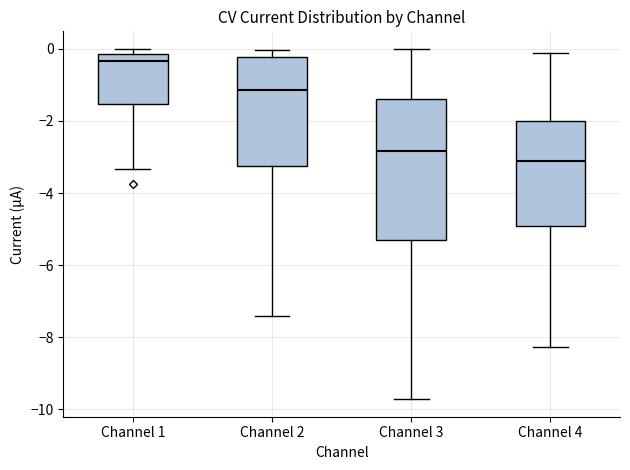

Reading left to right, read every box against the y-axis: the position of its median line, the range the box covers, and the ends of its whiskers. The values are not printed on the chart, so give them approximately, as read against the axis.

Channel 1: median -0.4, box -1.6 to -0.2, whiskers -3.4 to 0.0
Channel 2: median -1.2, box -3.2 to -0.2, whiskers -7.4 to 0.0
Channel 3: median -2.8, box -5.4 to -1.4, whiskers -9.8 to 0.0
Channel 4: median -3.2, box -5.0 to -2.0, whiskers -8.2 to -0.2